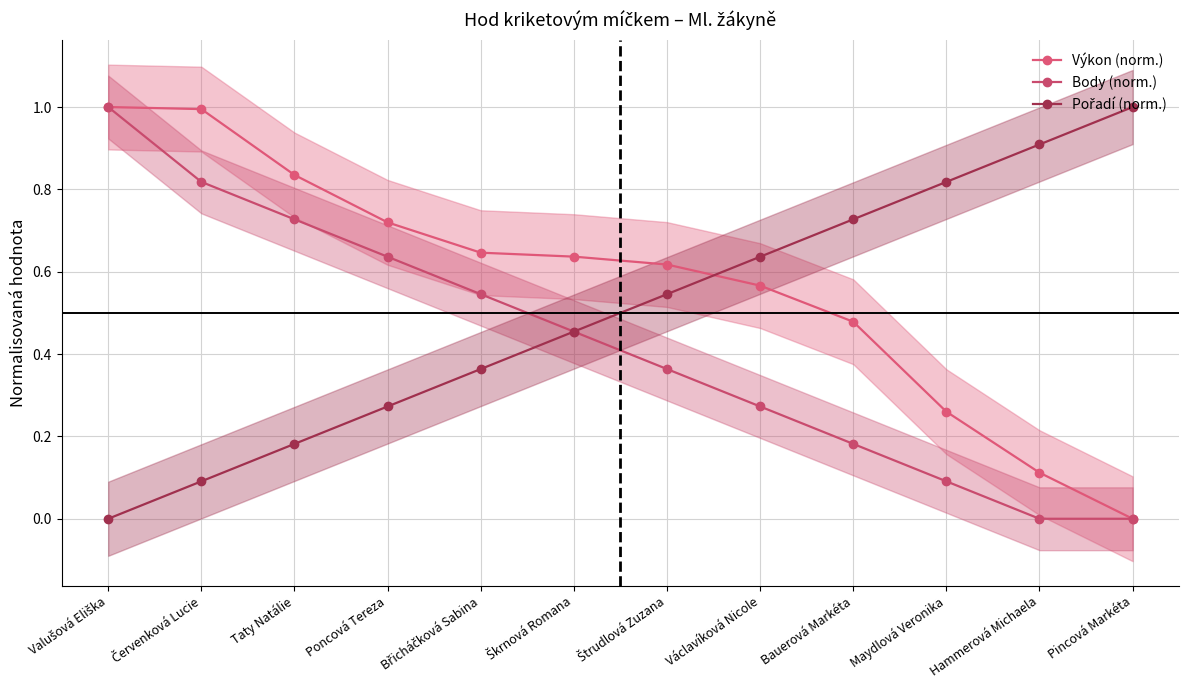

Reading left to right, transcribe all the data shown in this chart.

Výkon (norm.): Valušová Eliška=1.0	Červenková Lucie=1.0	Taty Natálie=0.8	Poncová Tereza=0.7	Břicháčková Sabina=0.6	Škrnová Romana=0.6	Štrudlová Zuzana=0.6	Václavíková Nicole=0.6	Bauerová Markéta=0.5	Maydlová Veronika=0.3	Hammerová Michaela=0.1	Pincová Markéta=0.0
Body (norm.): Valušová Eliška=1.0	Červenková Lucie=0.8	Taty Natálie=0.7	Poncová Tereza=0.6	Břicháčková Sabina=0.5	Škrnová Romana=0.5	Štrudlová Zuzana=0.4	Václavíková Nicole=0.3	Bauerová Markéta=0.2	Maydlová Veronika=0.1	Hammerová Michaela=0.0	Pincová Markéta=0.0
Pořadí (norm.): Valušová Eliška=0.0	Červenková Lucie=0.1	Taty Natálie=0.2	Poncová Tereza=0.3	Břicháčková Sabina=0.4	Škrnová Romana=0.5	Štrudlová Zuzana=0.5	Václavíková Nicole=0.6	Bauerová Markéta=0.7	Maydlová Veronika=0.8	Hammerová Michaela=0.9	Pincová Markéta=1.0